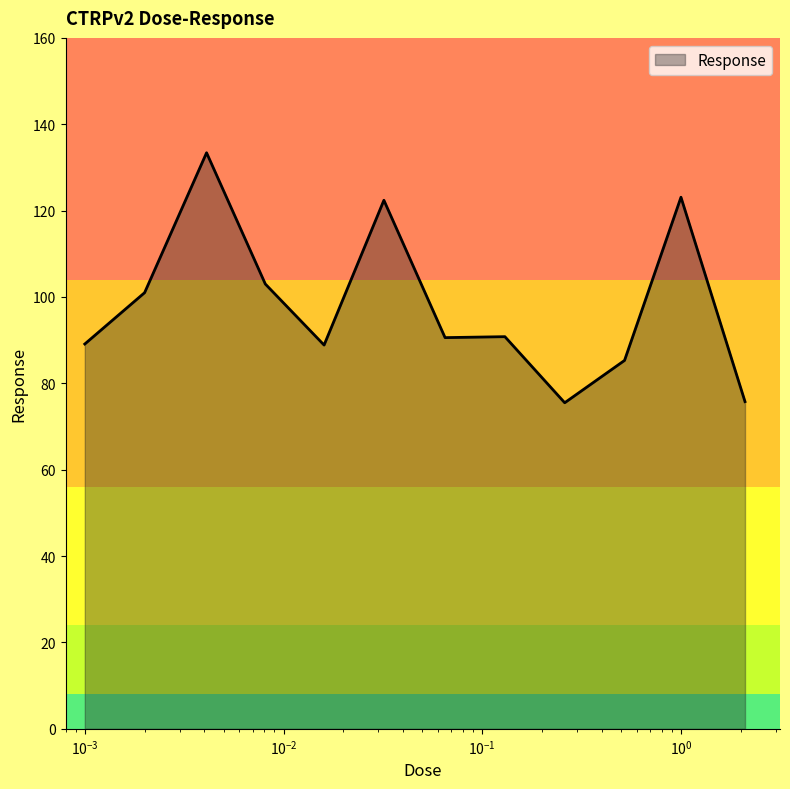

What is the smallest value displayed?

75.5